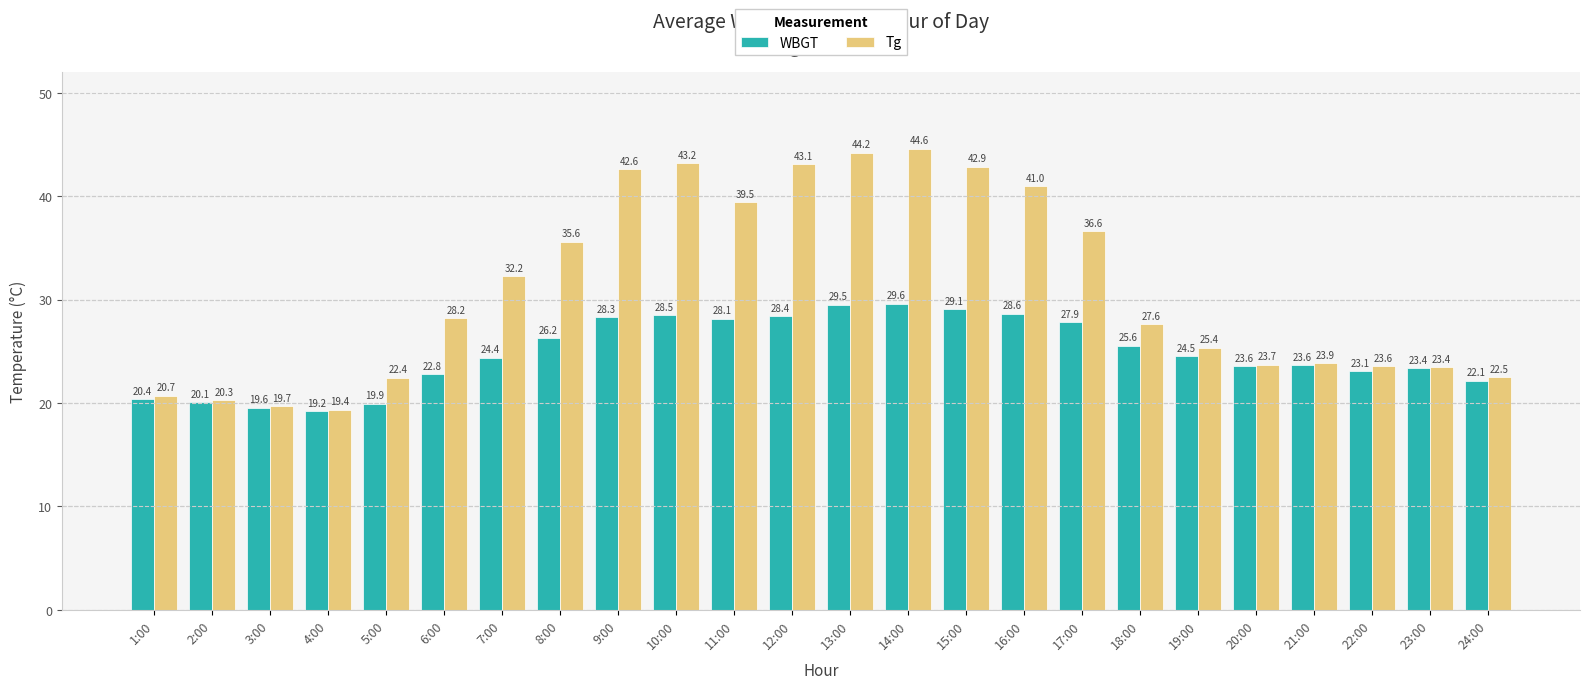

What are all the series names shown in the legend?

WBGT, Tg